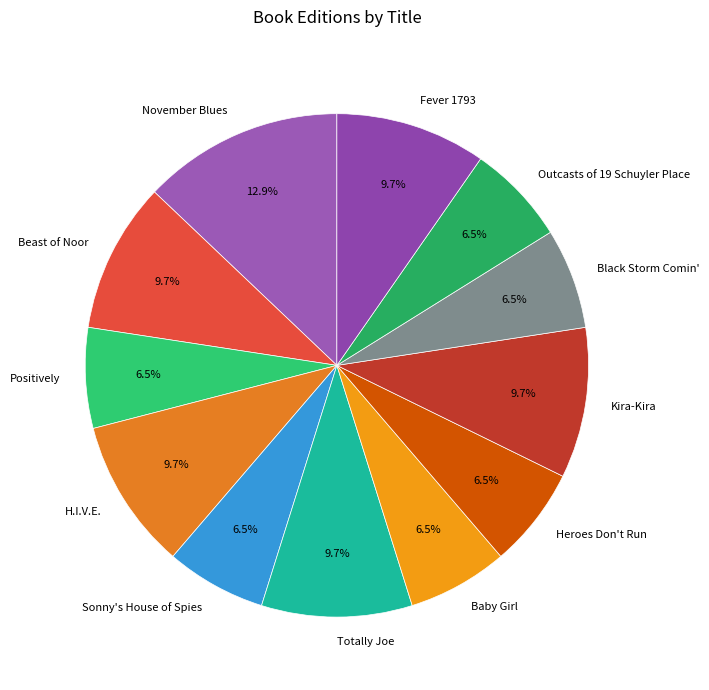

To the nearest percent, what is the difference between the November Blues and Outcasts of 19 Schuyler Place slice percentages?

6%